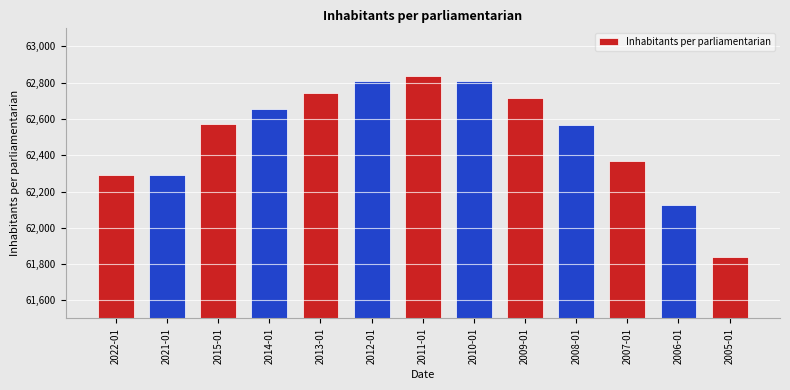

What is the label of the 10th bar from the right?

2014-01